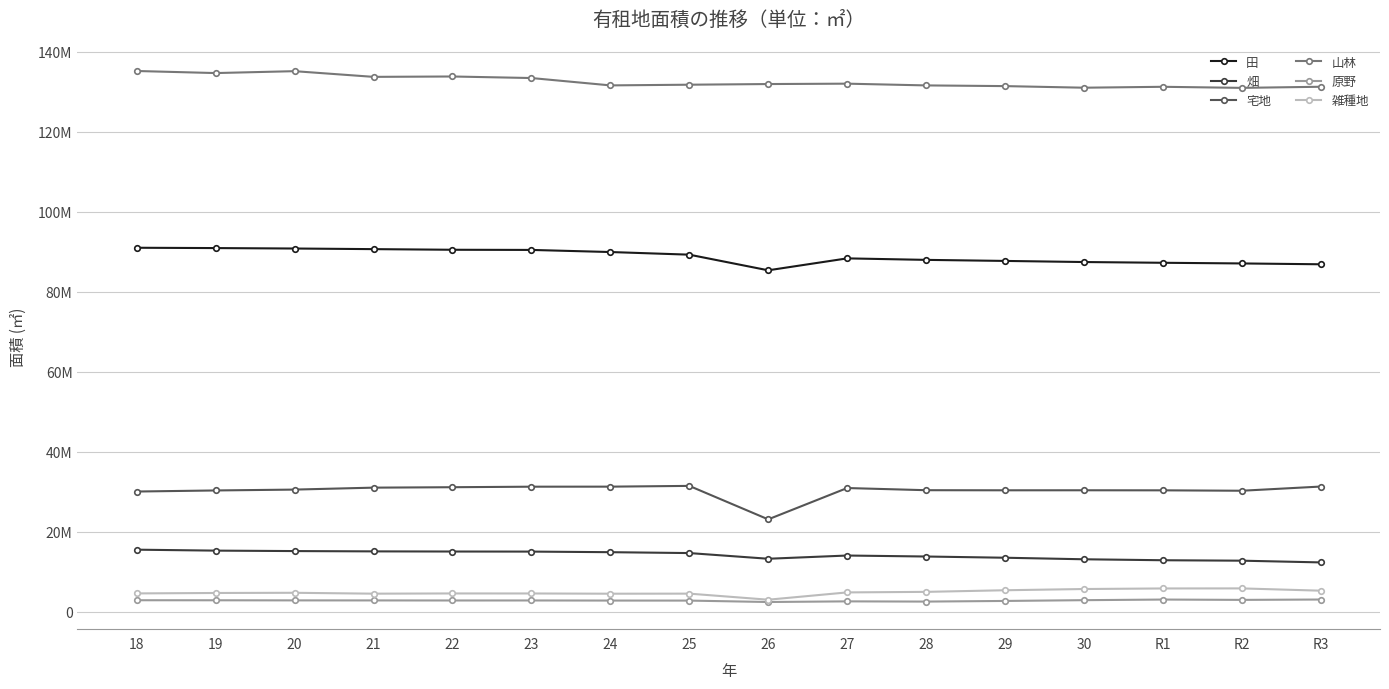

What is the total value across all series at R1?

270559321